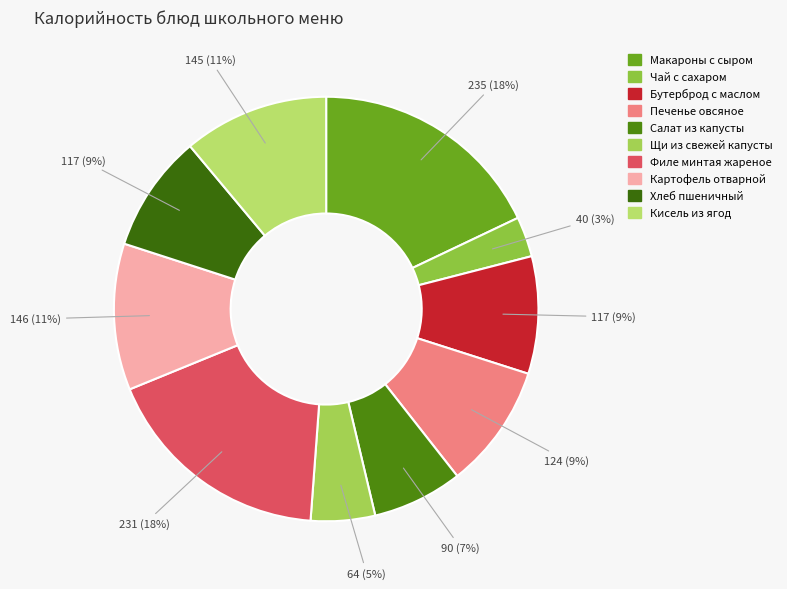

The Картофель отварной slice represents 11% of the pie. True or false?

True